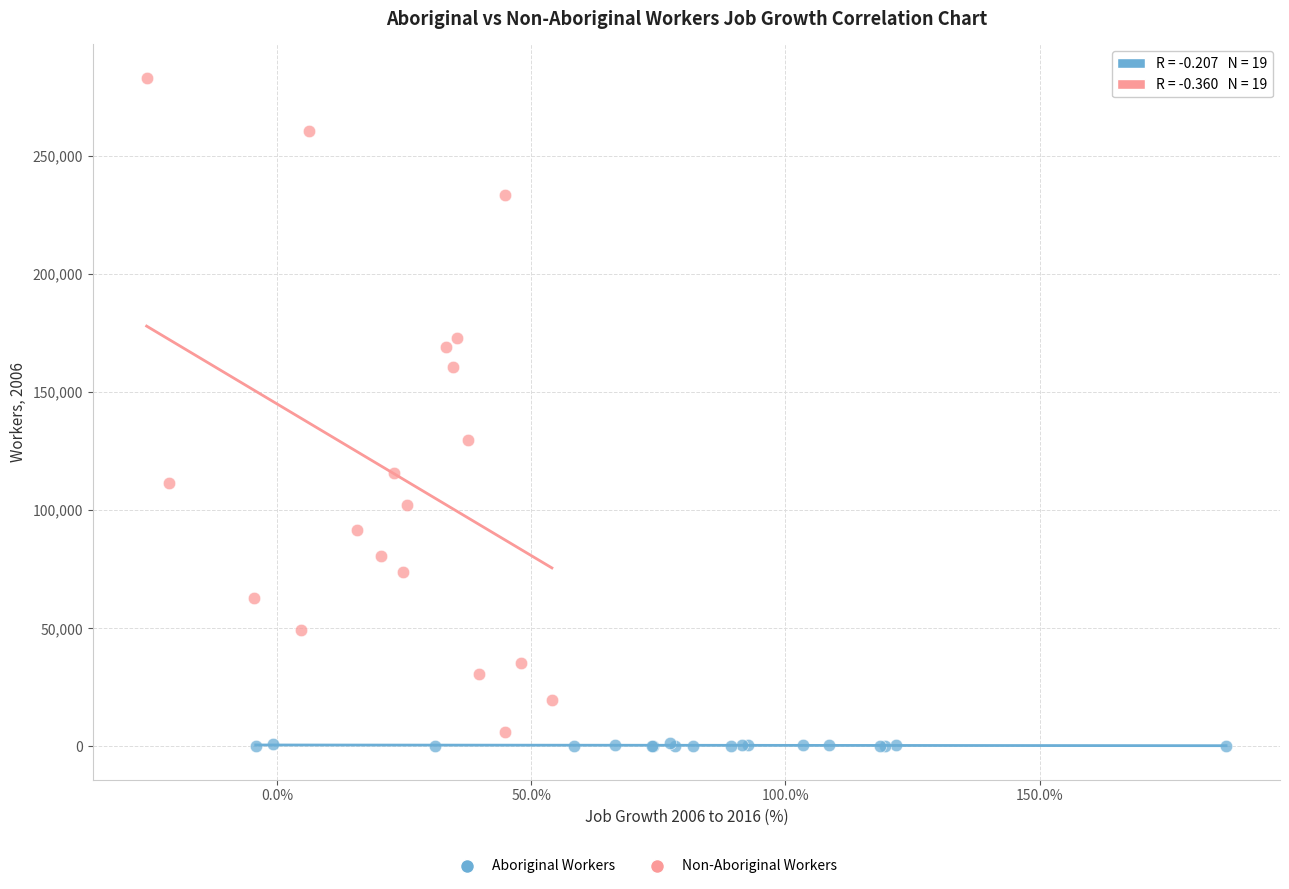

Which series reaches the minimum Y coordinate?

Aboriginal Workers